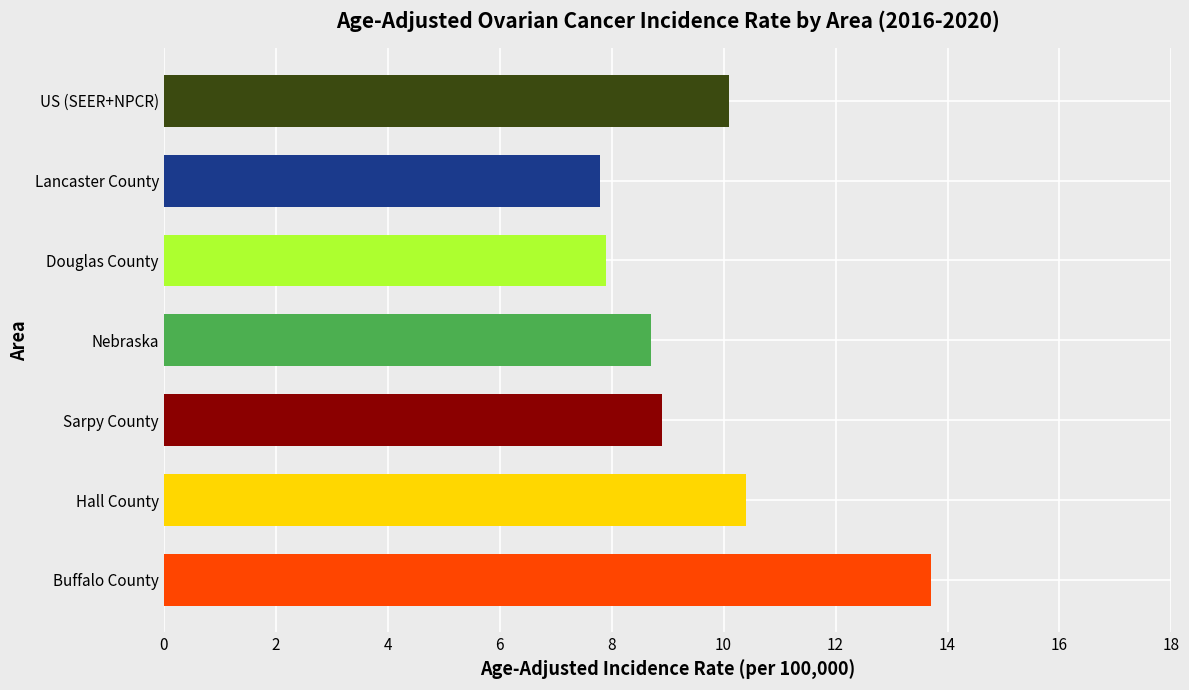

What is the difference between the maximum and minimum values?

5.9